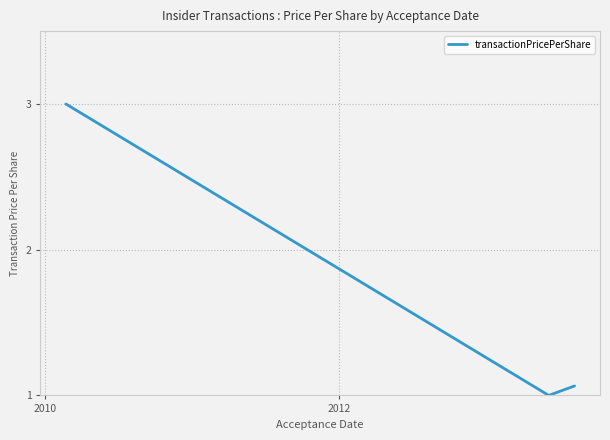

What is the sum of all values?

5.1